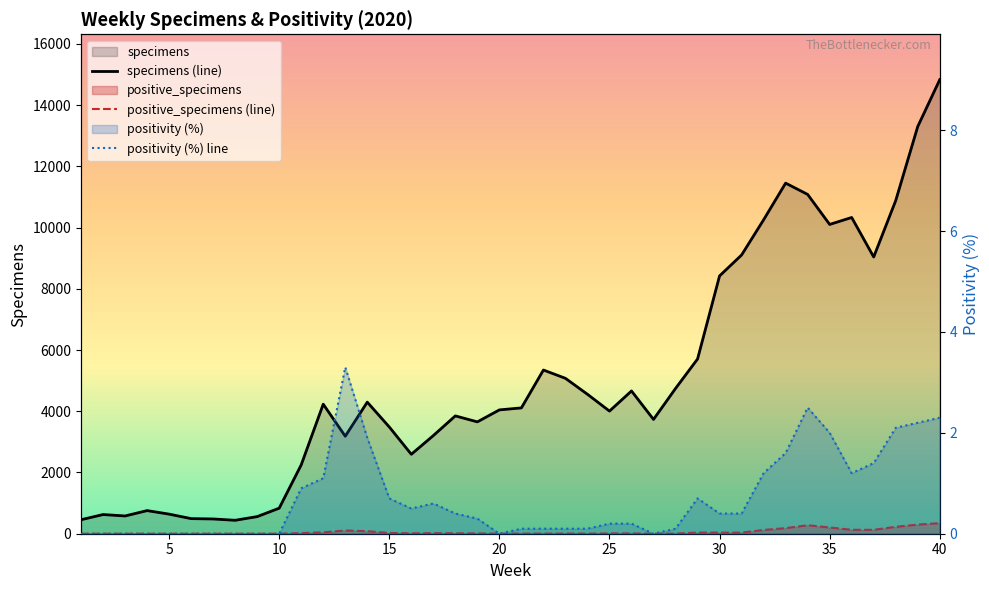

What is the spread (max minus min) of values at 18?

3847.6